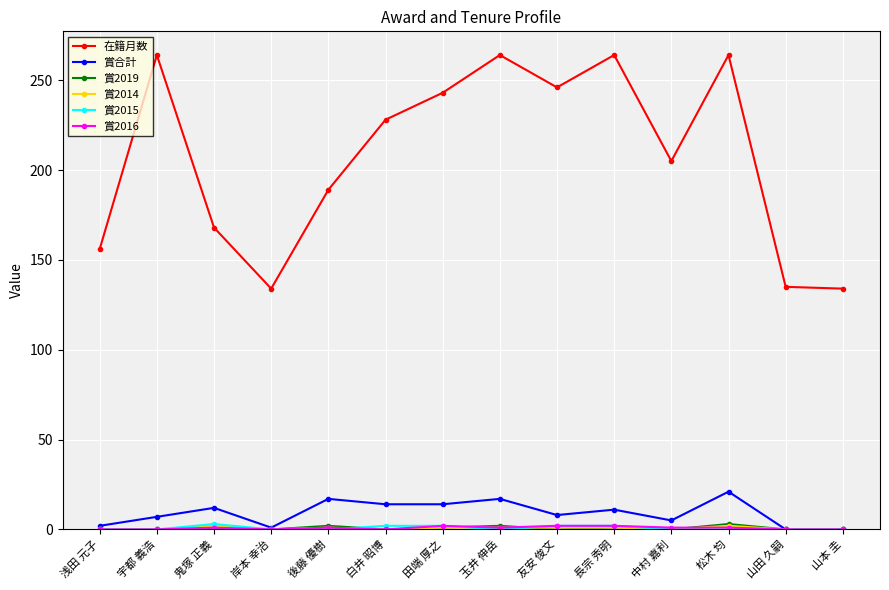

What position from the left is 宇都 義浩?

2